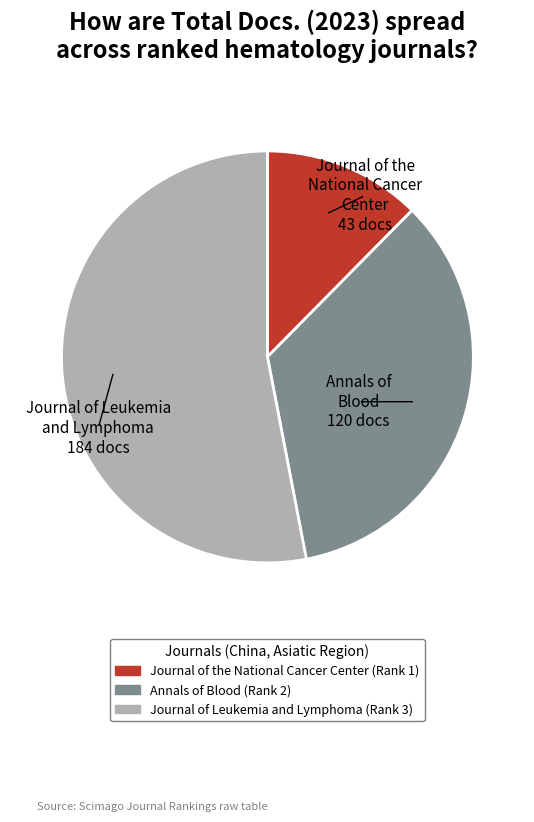

How many segments does this pie chart have?

3